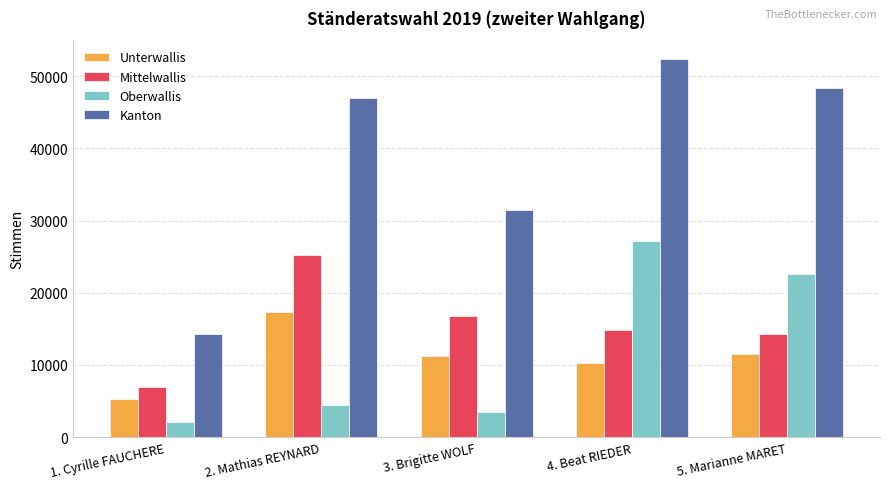

Which series has the widest spread of values?

Kanton